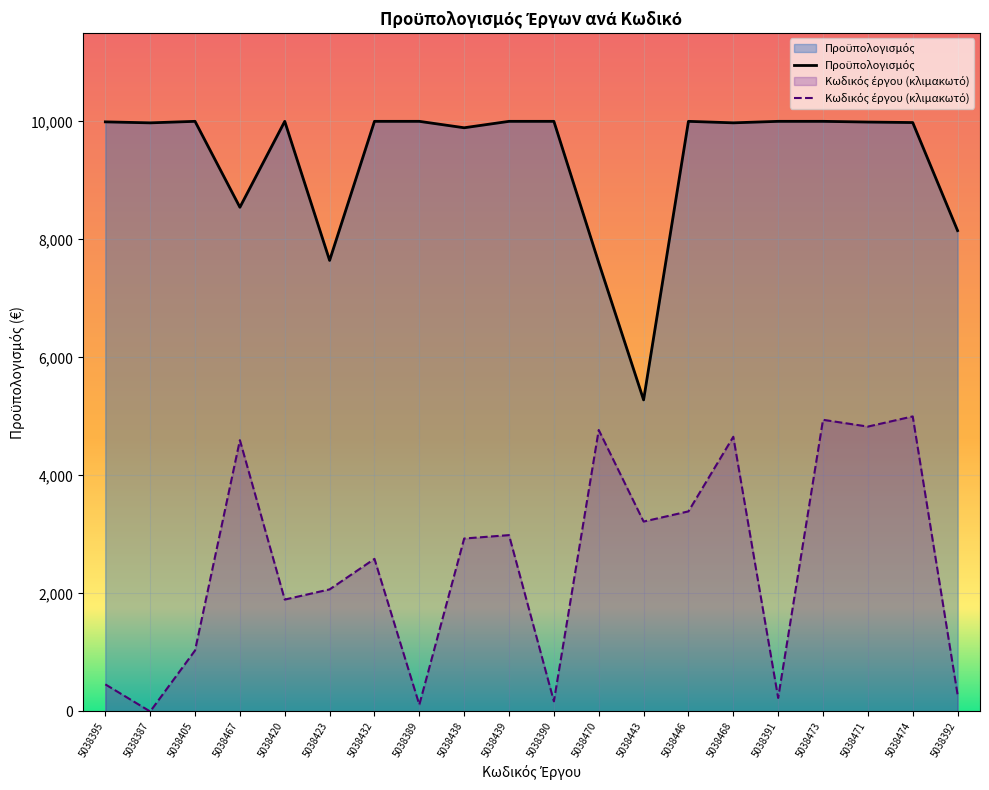

Where does the Κωδικός έργου series first go above 2931?

5038467